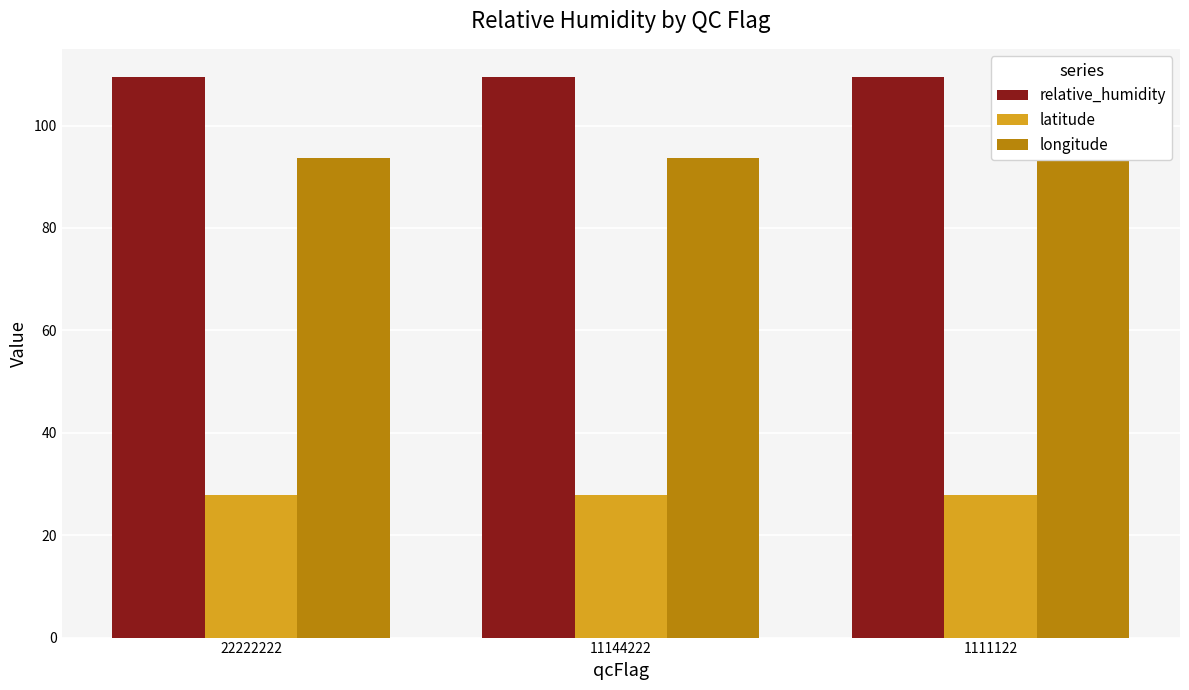

How many series are shown in this chart?

3